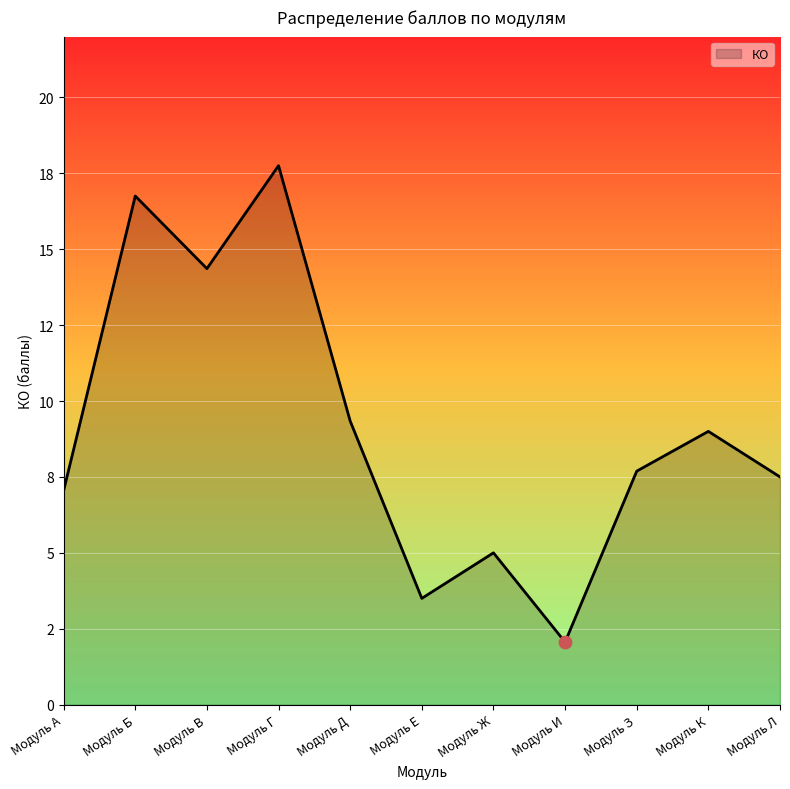

Does the chart have visible grid lines?

Yes